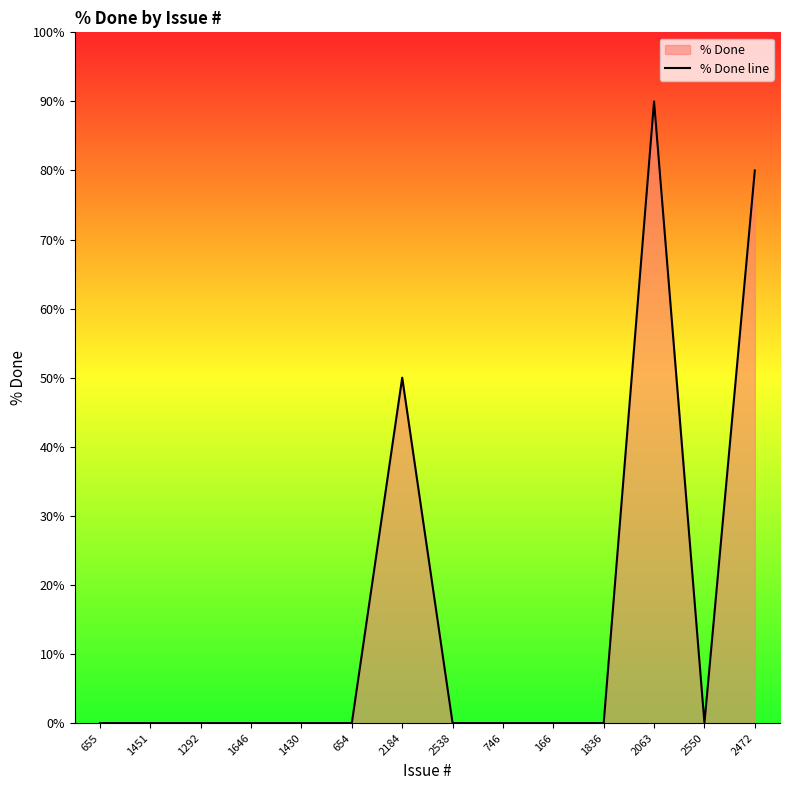

Reading left to right, what are all the values shown in this chart?

655=0	1451=0	1292=0	1646=0	1430=0	654=0	2184=50	2538=0	746=0	166=0	1836=0	2063=90	2550=0	2472=80